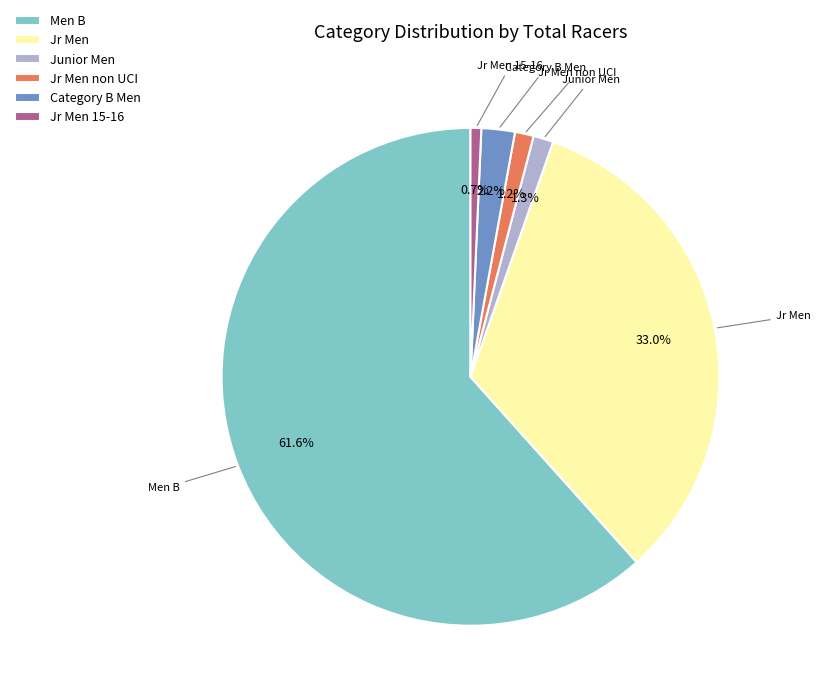

True or false: Jr Men non UCI accounts for 8% of the total.

False